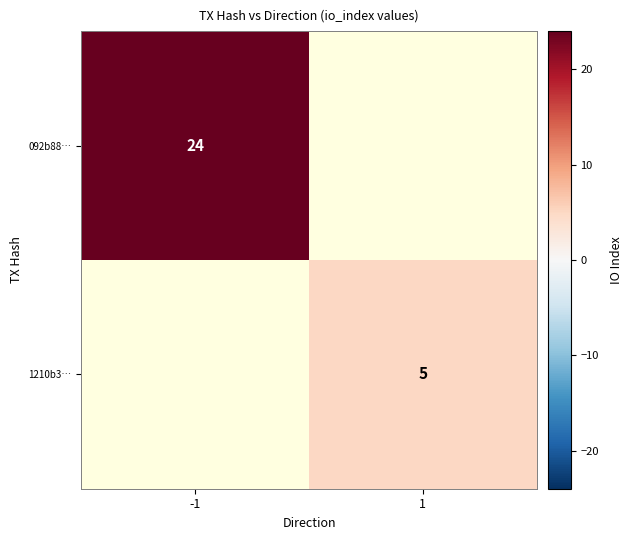

The value of 1210b3… at 1 is 5. True or false?

True